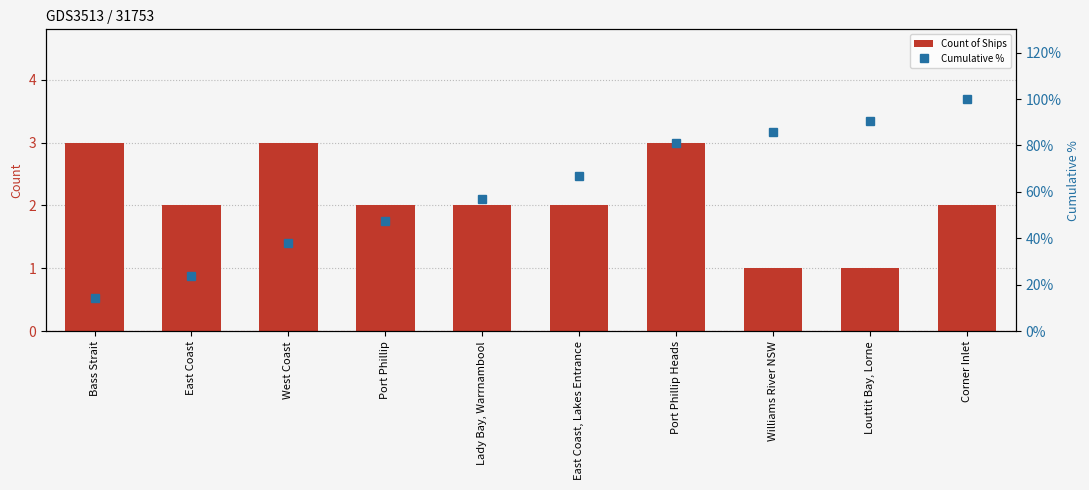

Where does the Cumulative % series first go above 66?

East Coast, Lakes Entrance